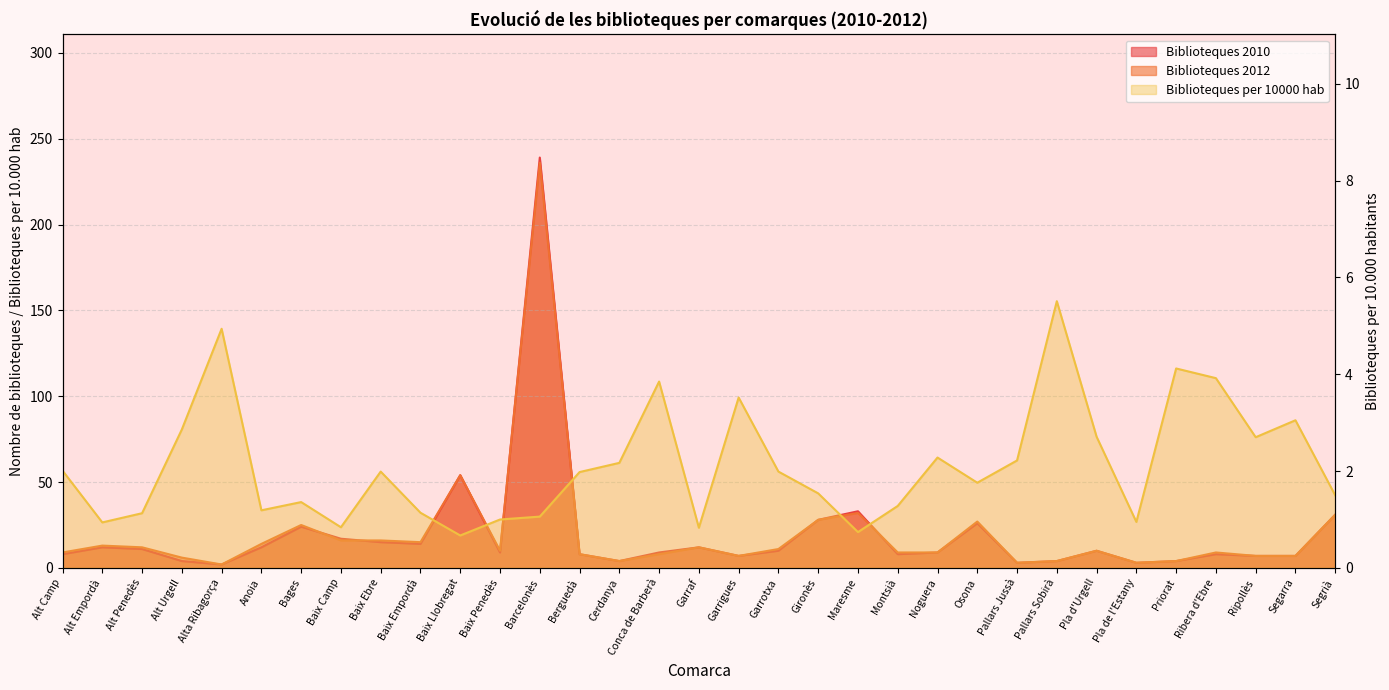

How many interior local valleys does the Biblioteques 2012 series have?

7